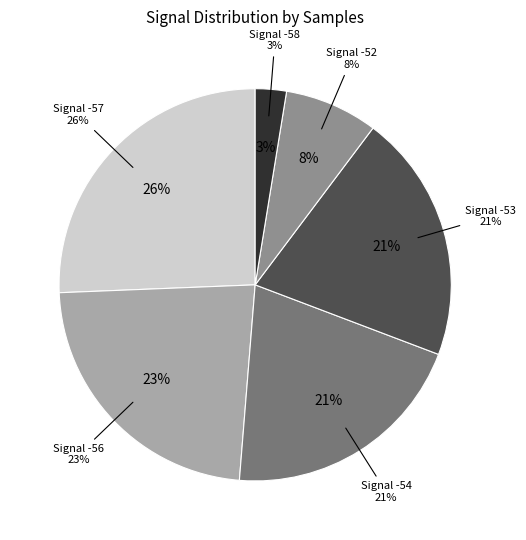

Does -53 account for over 50% of the chart?

No